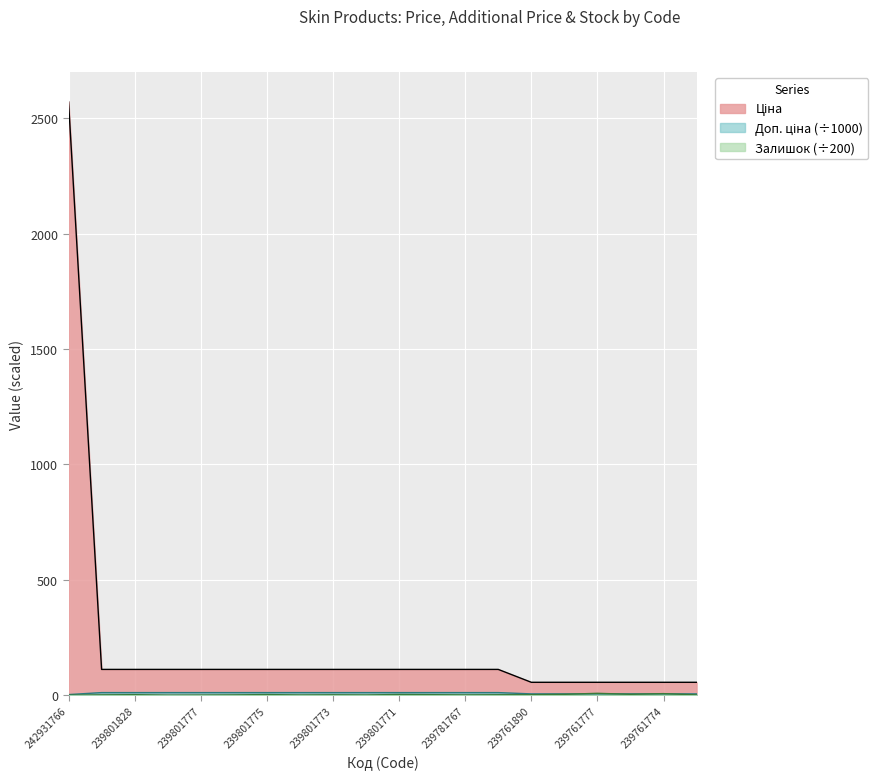

At which category is the sum across all series the highest?

242931766